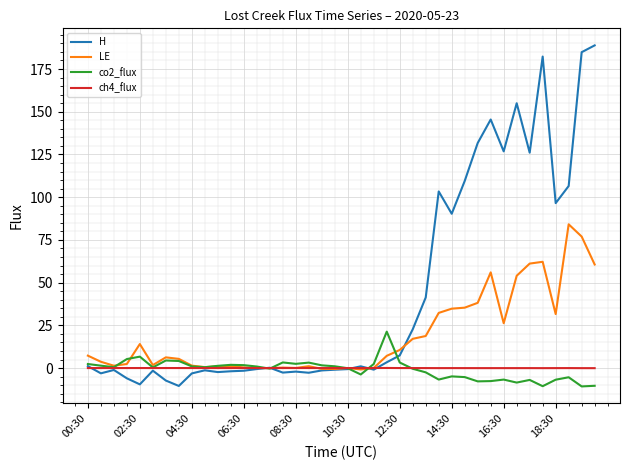

What is the maximum value for H?

188.8